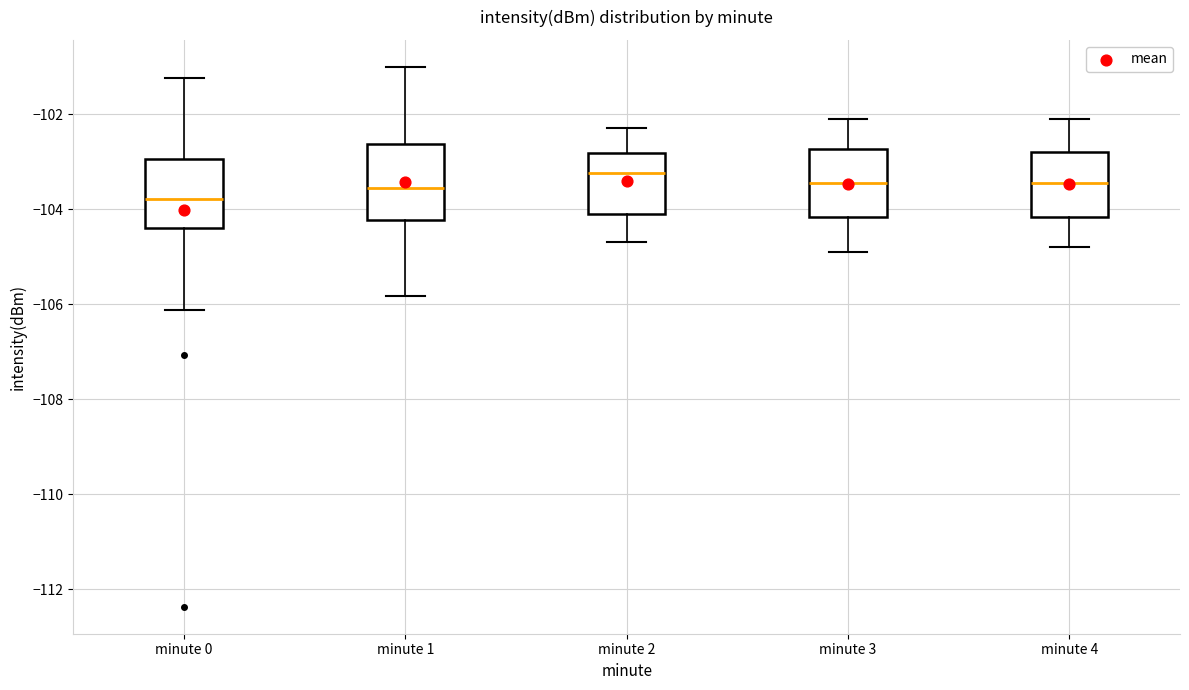

Reading left to right, read every box against the y-axis: the position of its median line, the range the box covers, and the ends of its whiskers. The values are not printed on the chart, so give them approximately, as read against the axis.

minute 0: median -103.8, box -104.4 to -103.0, whiskers -106.2 to -101.2
minute 1: median -103.6, box -104.2 to -102.6, whiskers -105.8 to -101.0
minute 2: median -103.2, box -104.0 to -102.8, whiskers -104.6 to -102.2
minute 3: median -103.4, box -104.2 to -102.8, whiskers -104.8 to -102.0
minute 4: median -103.4, box -104.2 to -102.8, whiskers -104.8 to -102.0